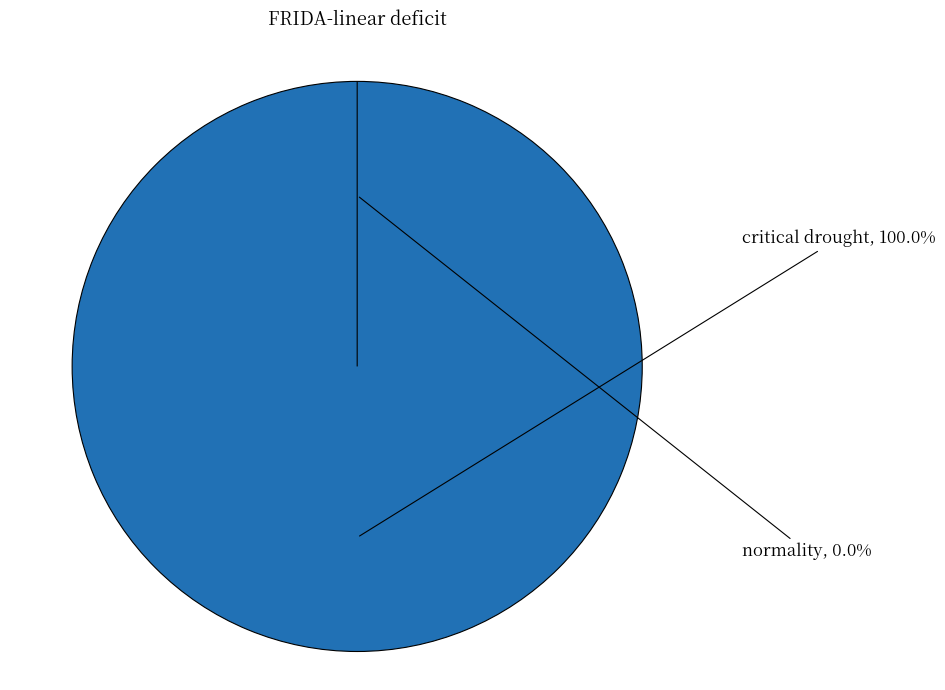

Rank the categories by value from lowest to highest.

normality, critical drought